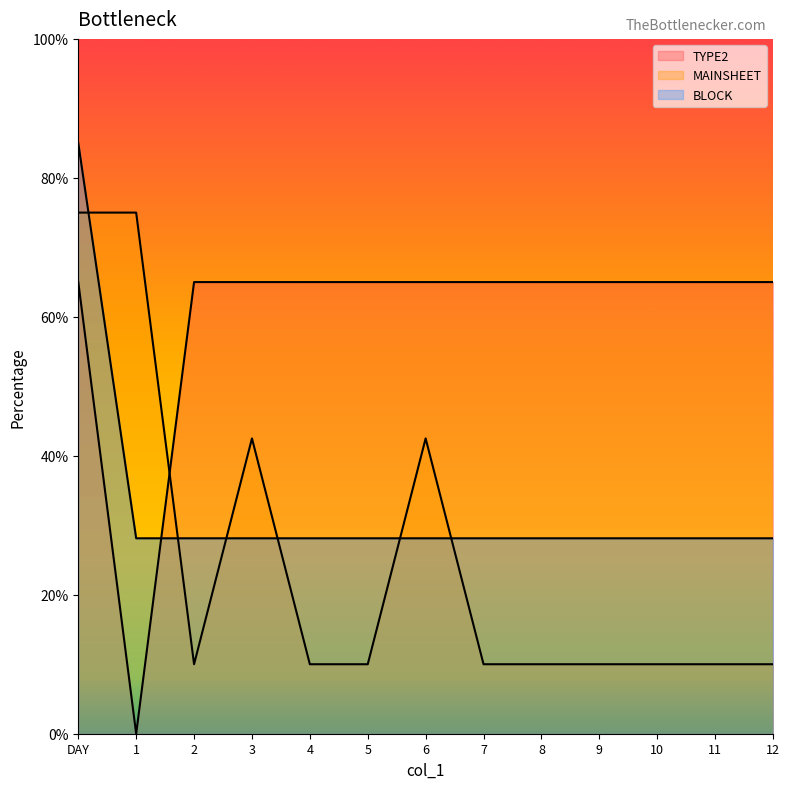

What is the sum of the BLOCK values at 8 and 5?

56.2